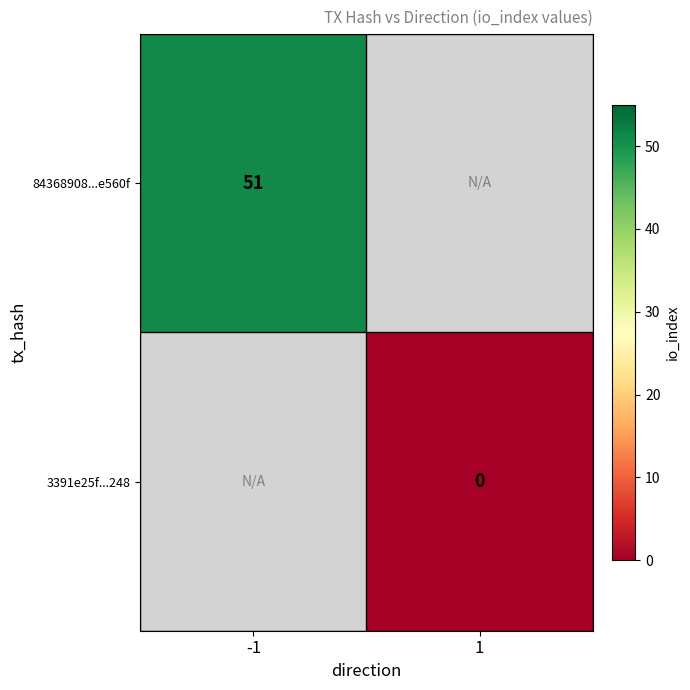

True or false: 84368908...e560f has a value of 51 at -1.

True